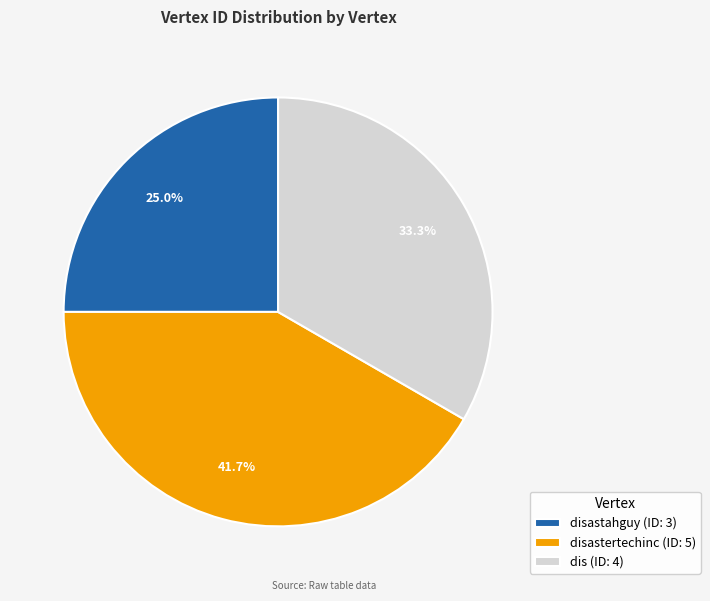

What is the smallest slice in the pie chart?

disastahguy (ID: 3)